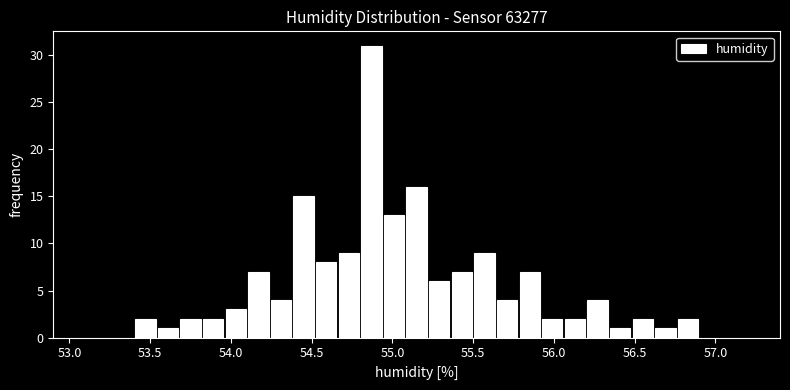

Around what value on the x-axis is the tallest bar? Give the approximate position of its centre, as read against the axis.

54.85